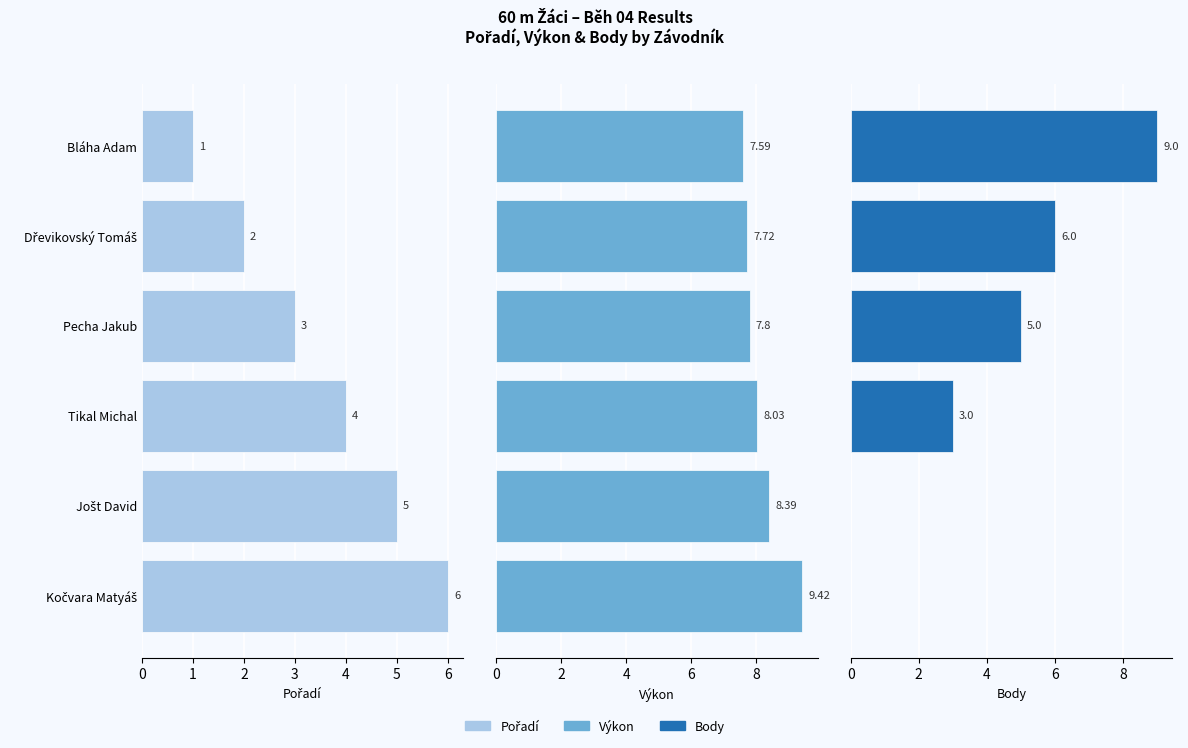

What is the approximate value of Body at Bláha Adam?

9.0